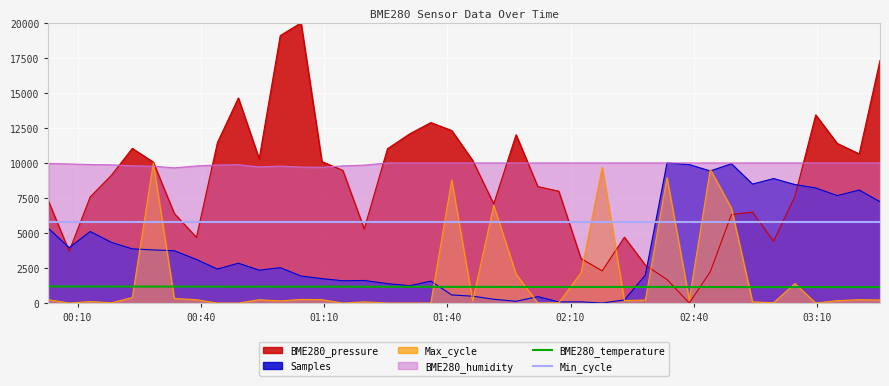

What is the greatest value displayed?

20000.0